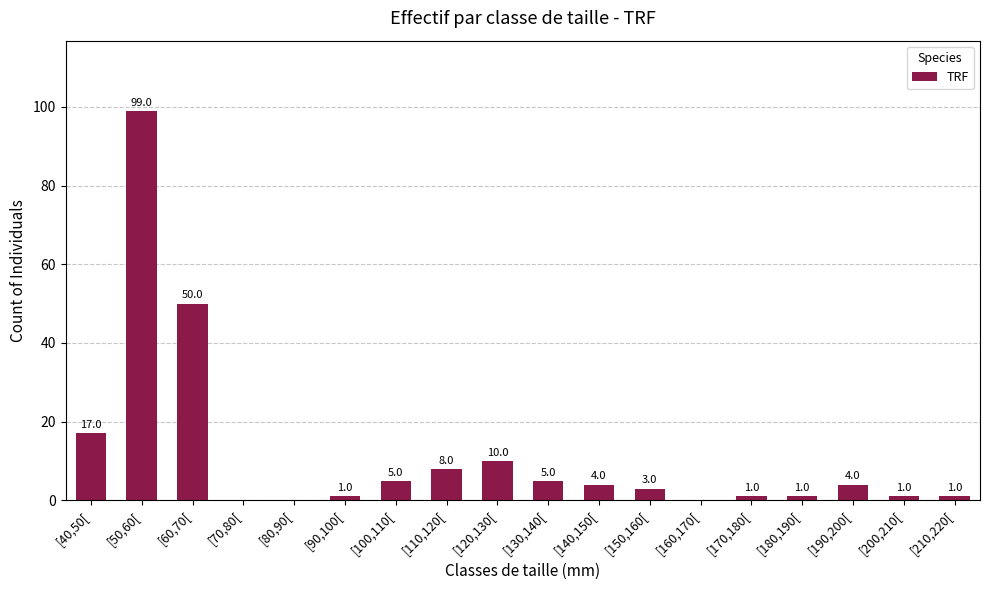

Reading right to left, list all the values displayed in this chart.

[210,220[=1	[200,210[=1	[190,200[=4	[180,190[=1	[170,180[=1	[160,170[=0	[150,160[=3	[140,150[=4	[130,140[=5	[120,130[=10	[110,120[=8	[100,110[=5	[90,100[=1	[80,90[=0	[70,80[=0	[60,70[=50	[50,60[=99	[40,50[=17